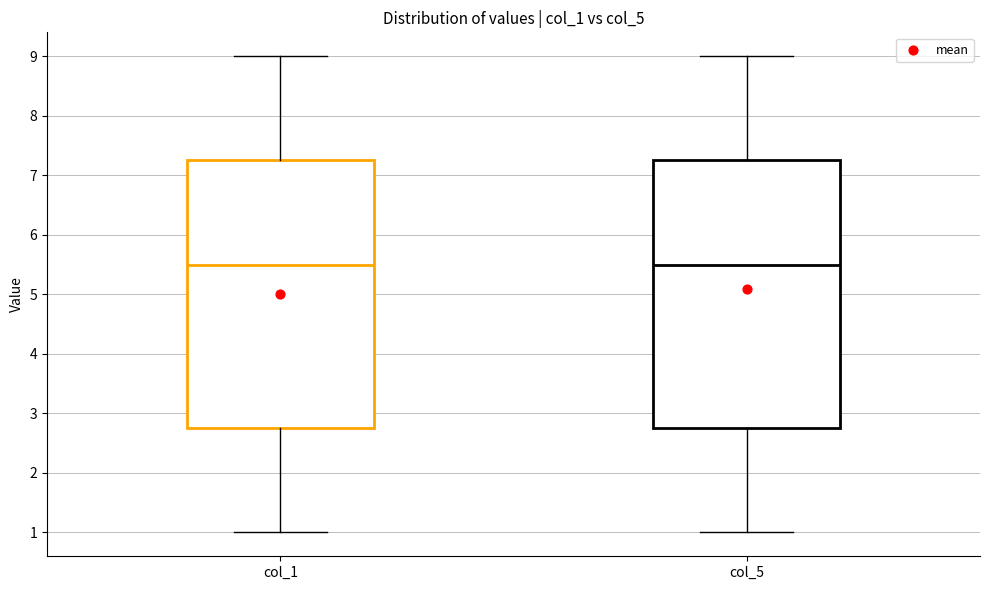

Reading left to right, read every box against the y-axis: the position of its median line, the range the box covers, and the ends of its whiskers. The values are not printed on the chart, so give them approximately, as read against the axis.

col_1: median 5.5, box 2.8 to 7.3, whiskers 1.0 to 9.0
col_5: median 5.5, box 2.8 to 7.3, whiskers 1.0 to 9.0